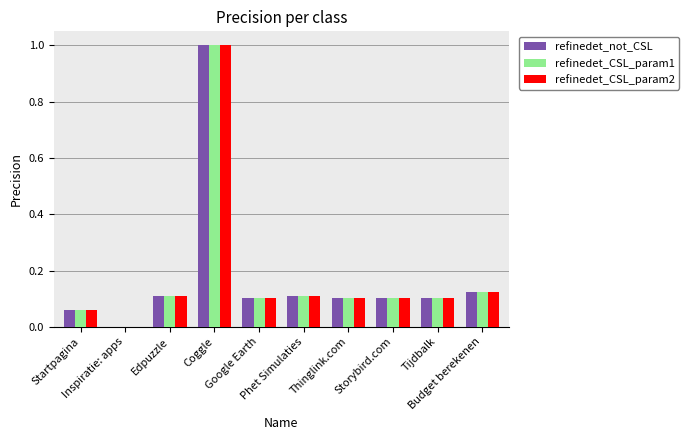

How many groups of bars are there?

10